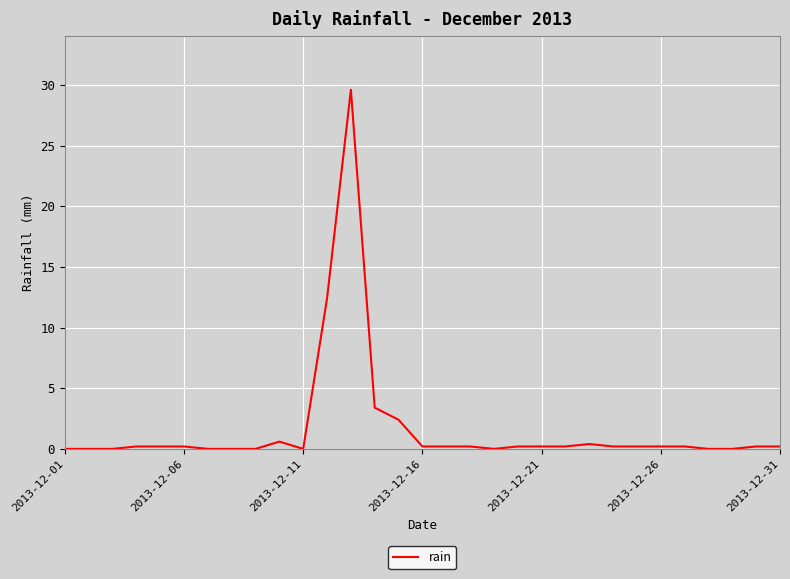

Count the number of data series in this chart.

1